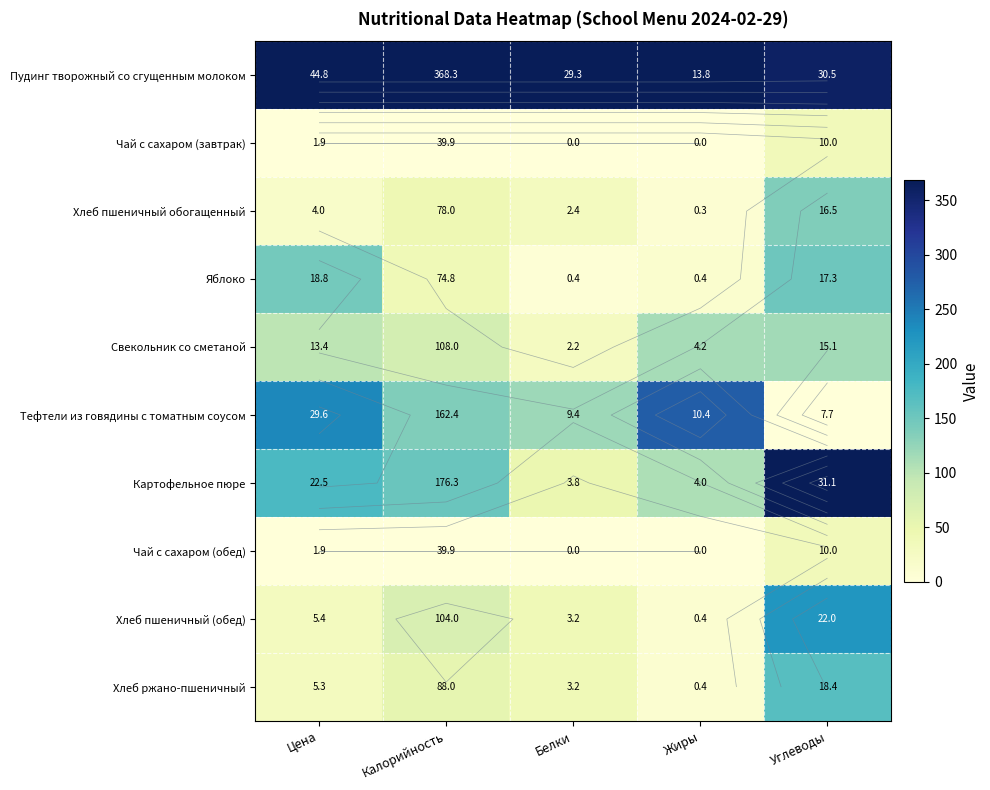

Which series has the largest total across all categories?

Пудинг творожный со сгущенным молоком